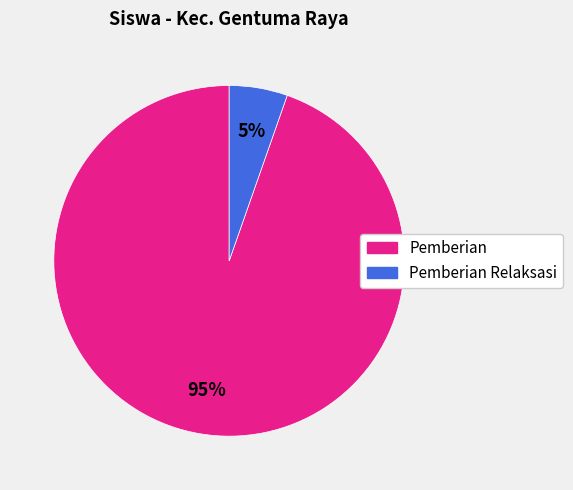

How many slices are in this pie chart?

2